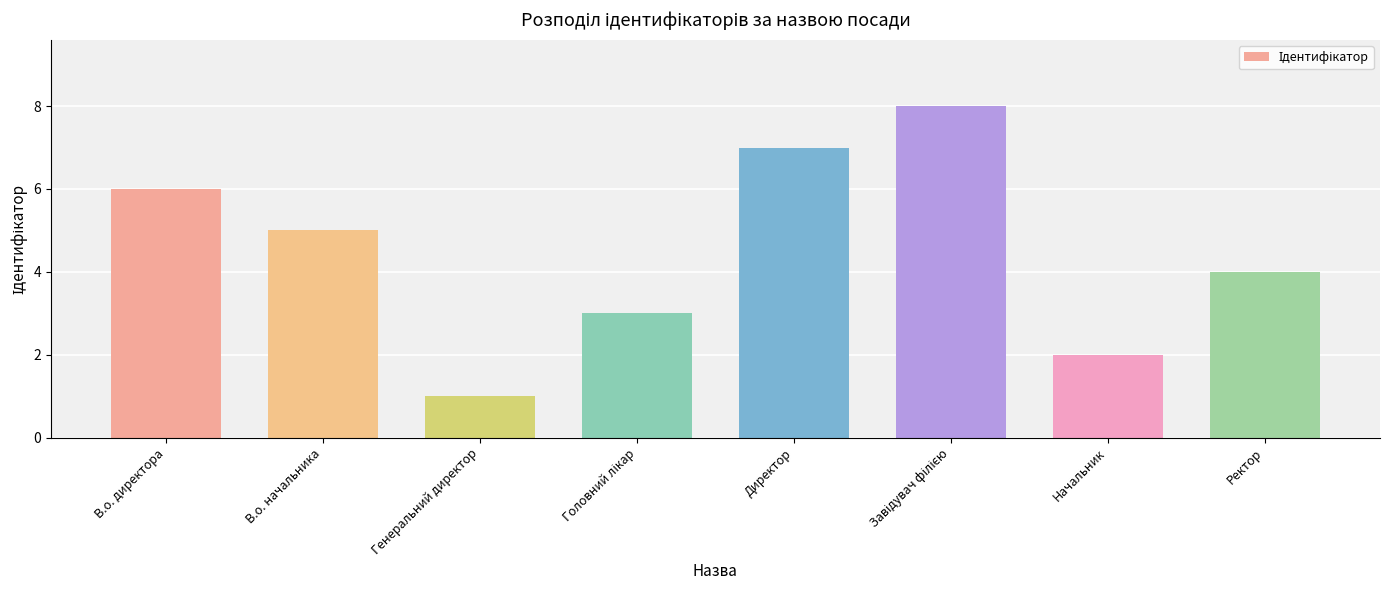

How many data points are less than 5?

4